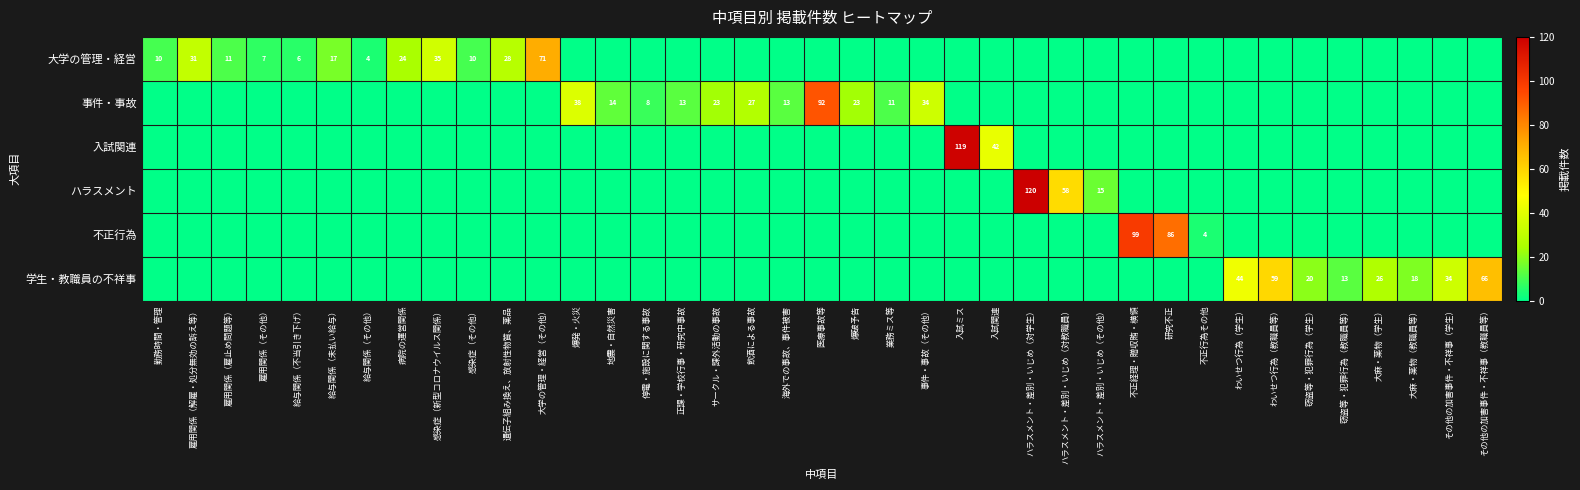

Between 雇用関係（その他） and 給与関係（その他）, which is larger?

雇用関係（その他）